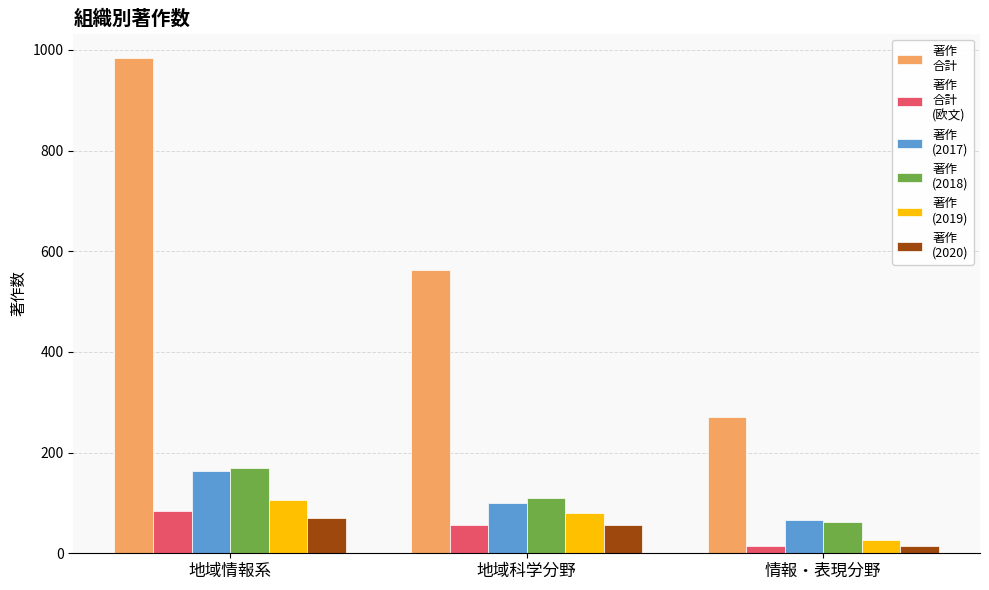

What is the difference between the highest and lowest values at 地域情報系?

912